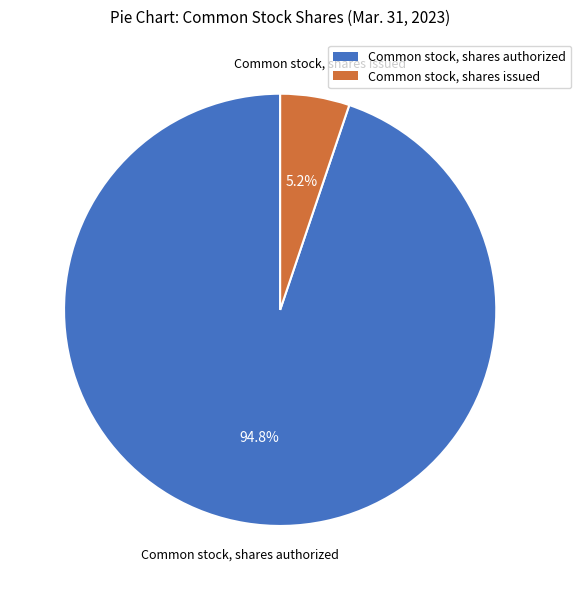

Is there a majority slice in this chart?

Yes